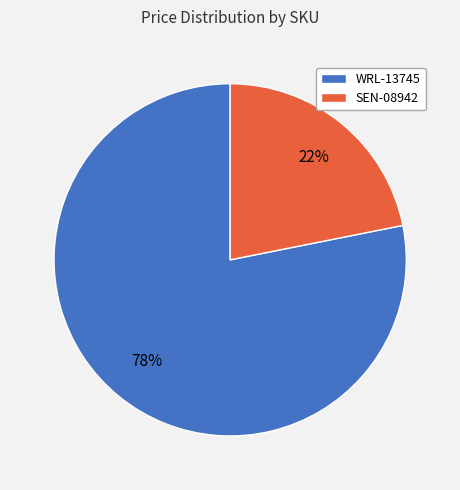

How many segments does this pie chart have?

2